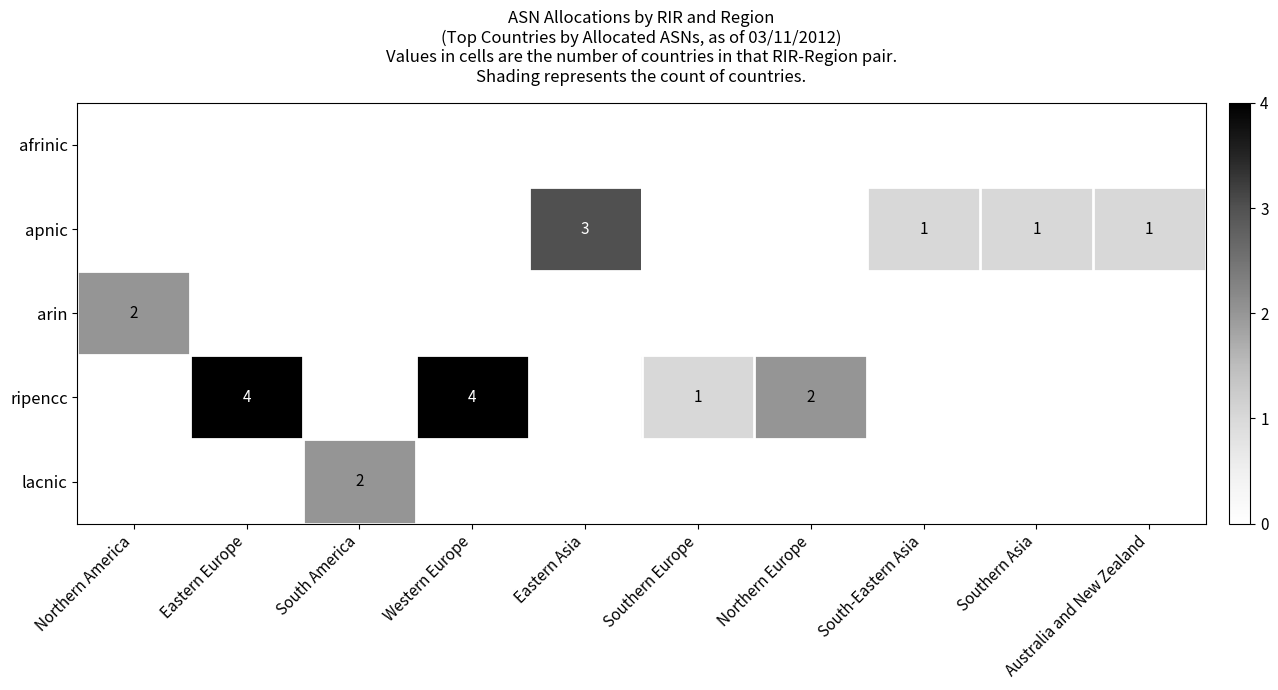

What is the difference between the second highest and minimum values in the apnic series?

1